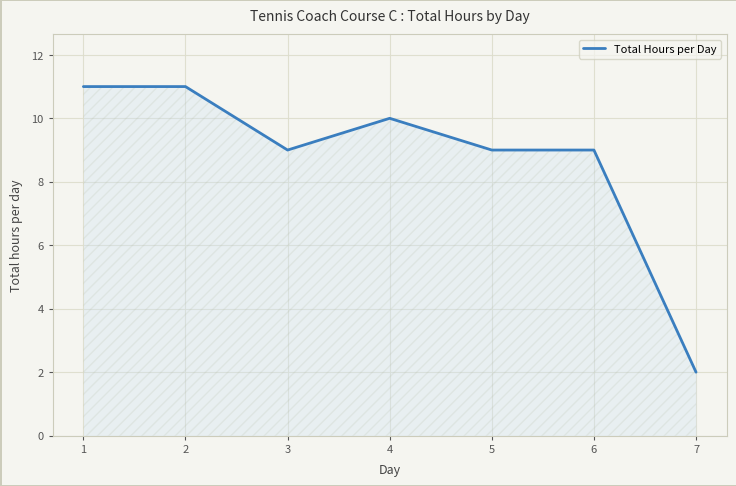

Which label corresponds to the smallest value in the chart?

7